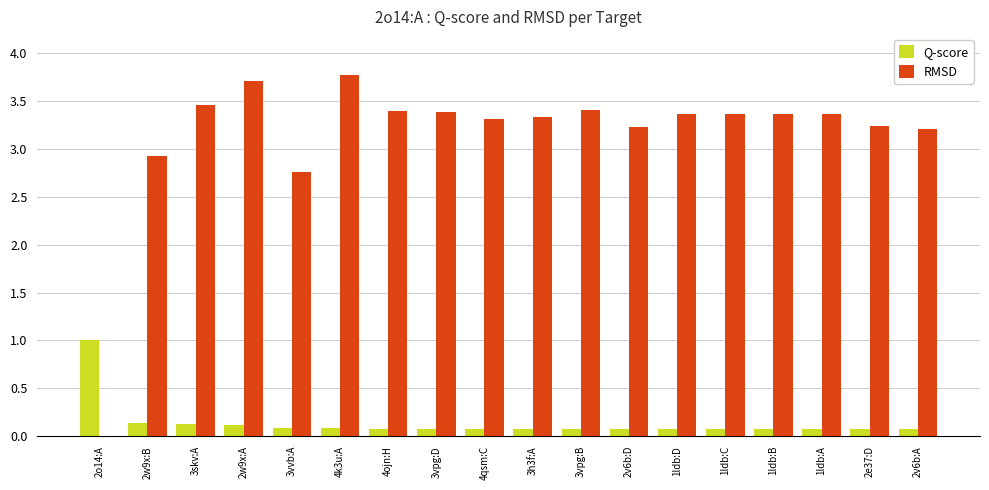

What is the greatest value displayed?

3.8